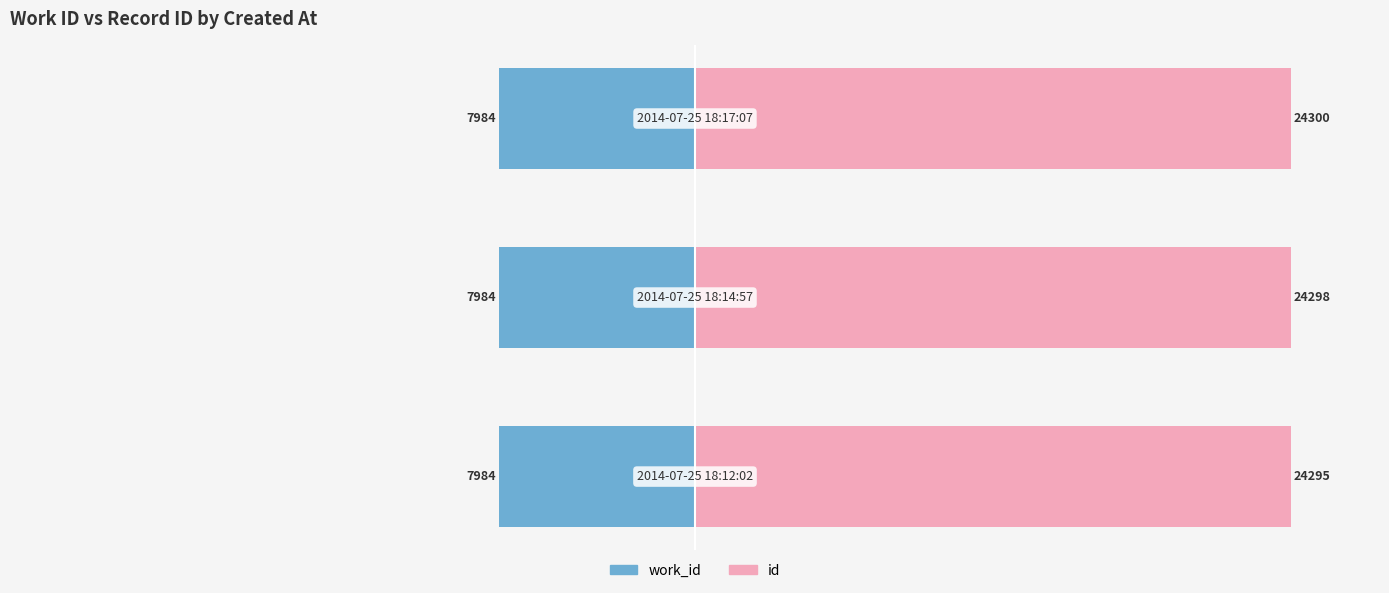

What are all the series names shown in the legend?

work_id, id